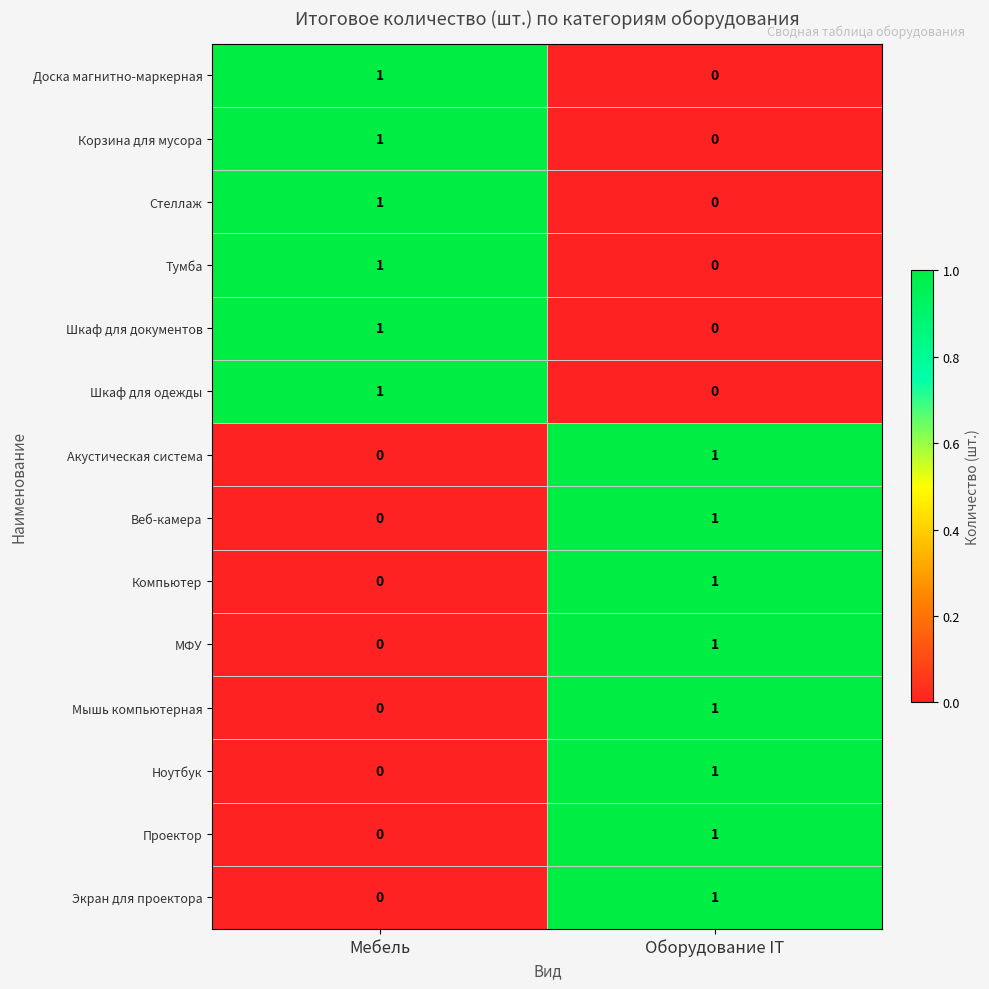

Where is Ноутбук nearest to the value 0?

Мебель